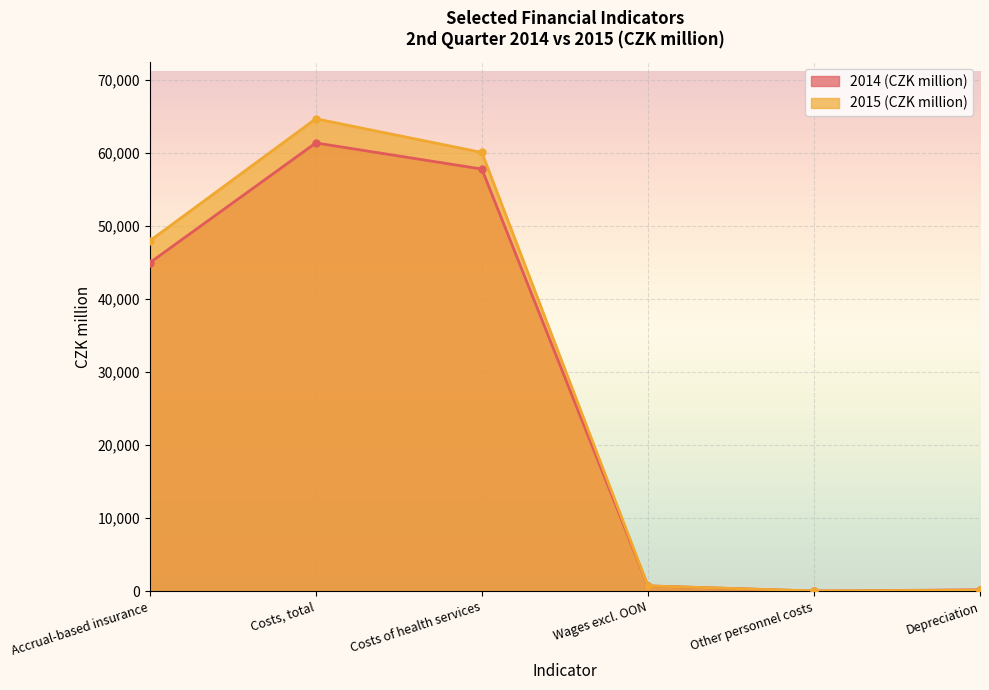

Rank the series at Accrual-based insurance from lowest to highest value.

2014 (CZK million), 2015 (CZK million)